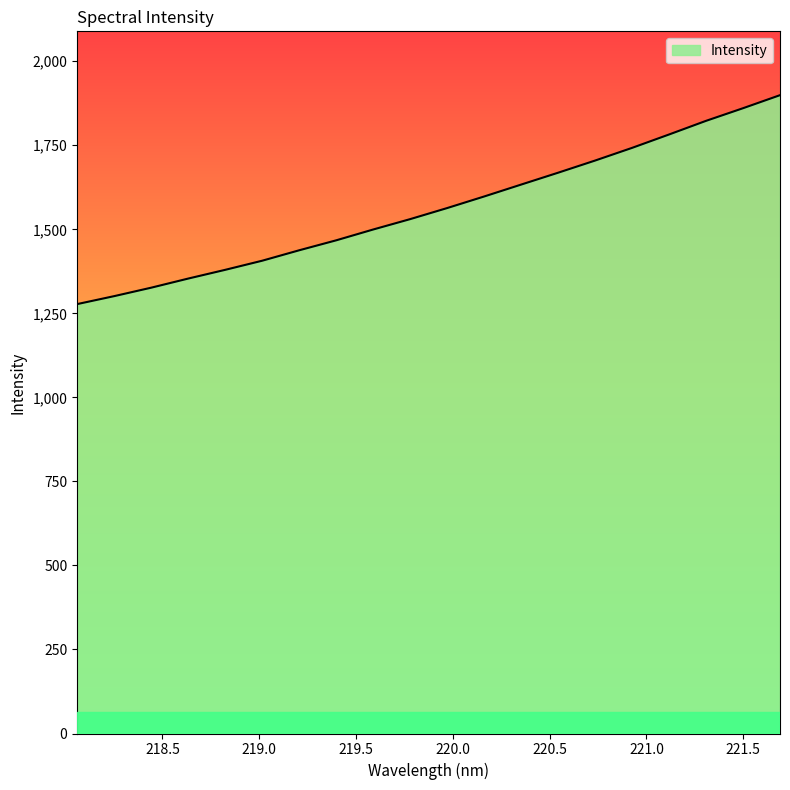

What is the maximum value shown in the chart?

1899.0